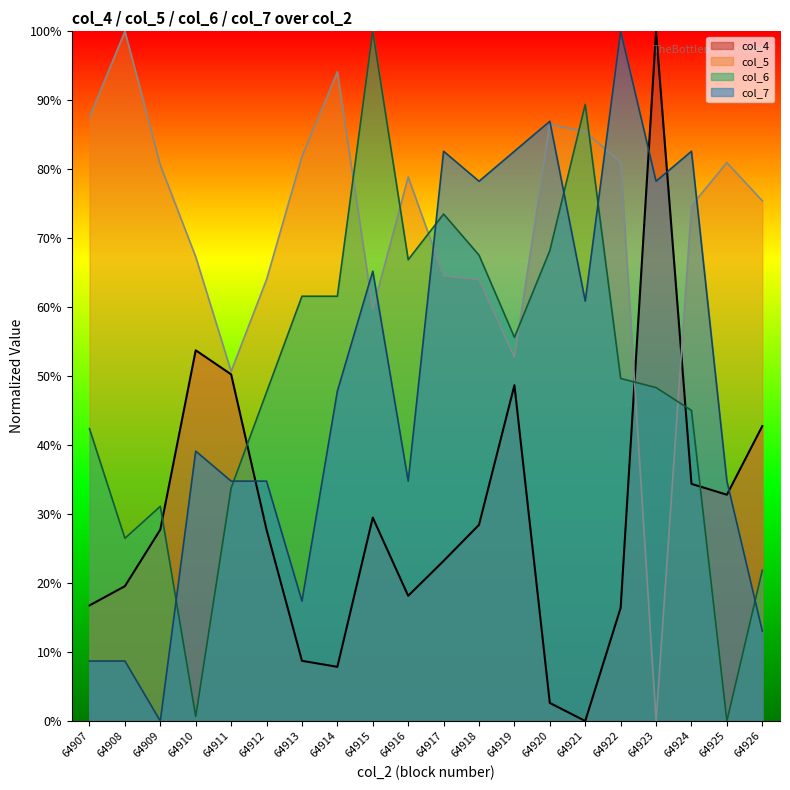

At how many categories does at least one series exceed 46?

20